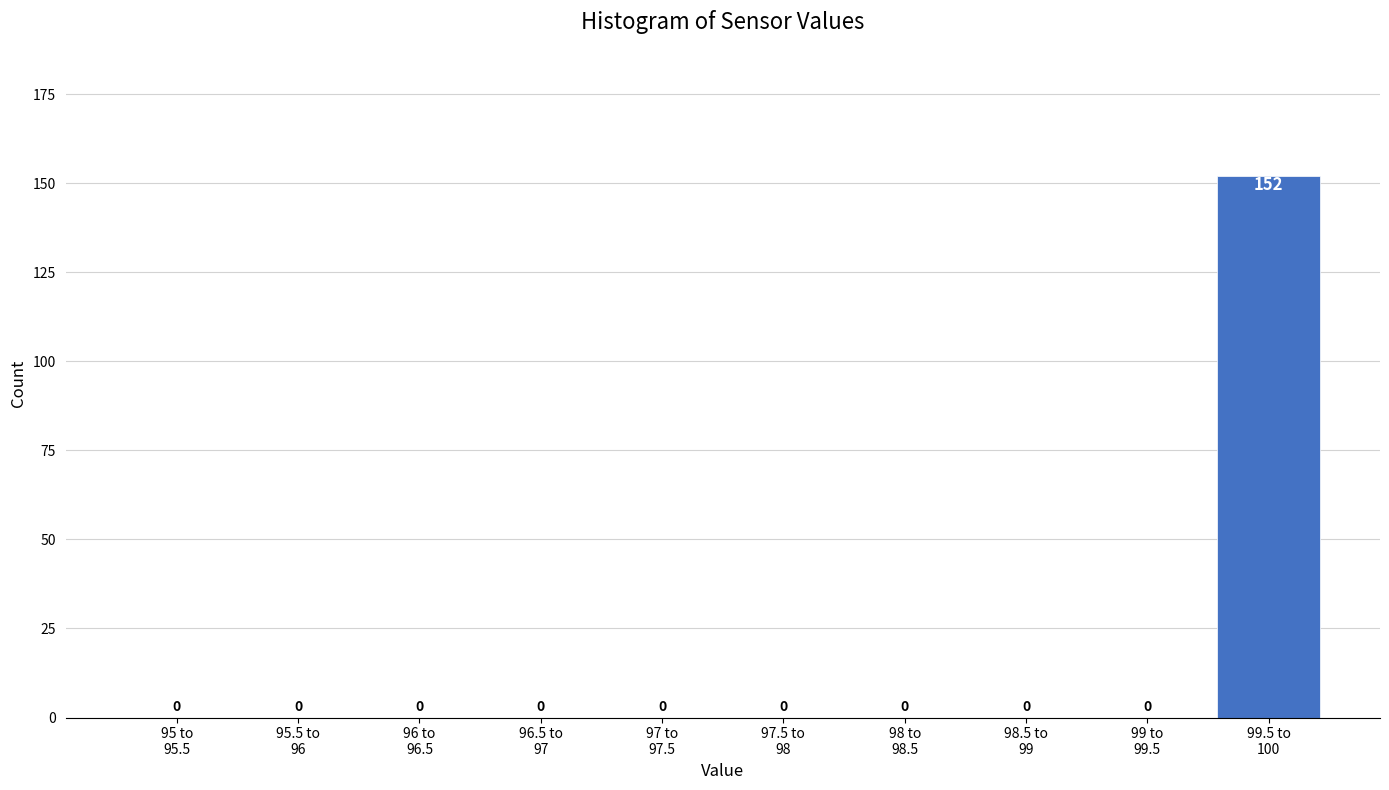

What is the maximum value shown in the chart?

152